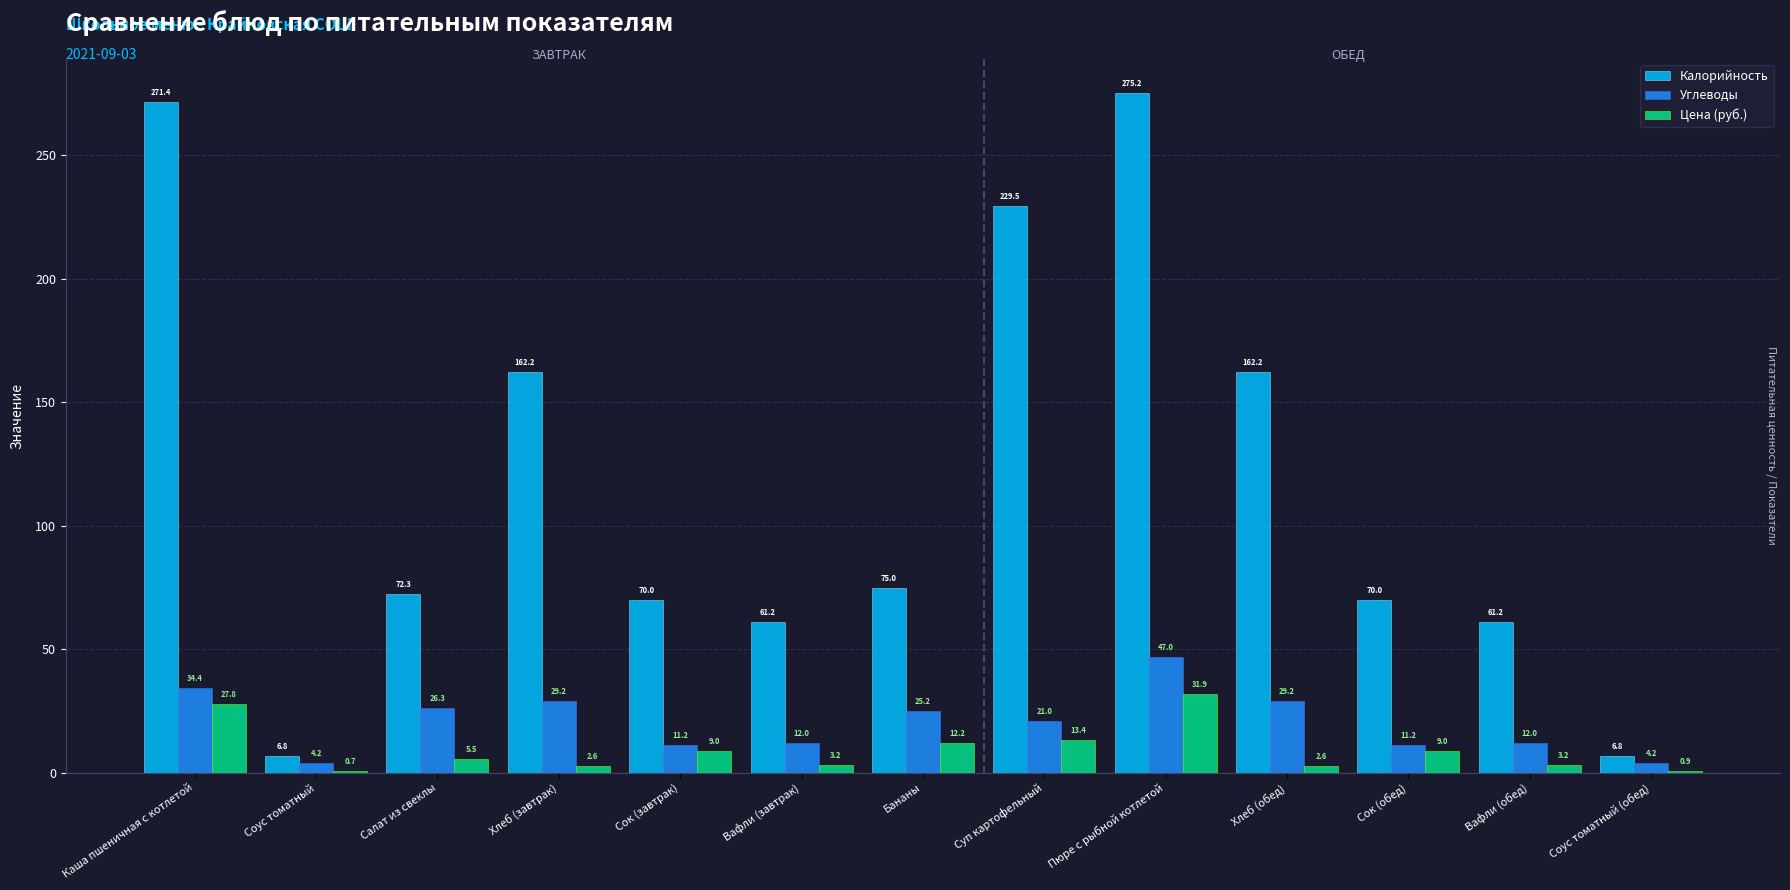

The value of Цена (руб.) at Суп картофельный is 13.4. True or false?

True